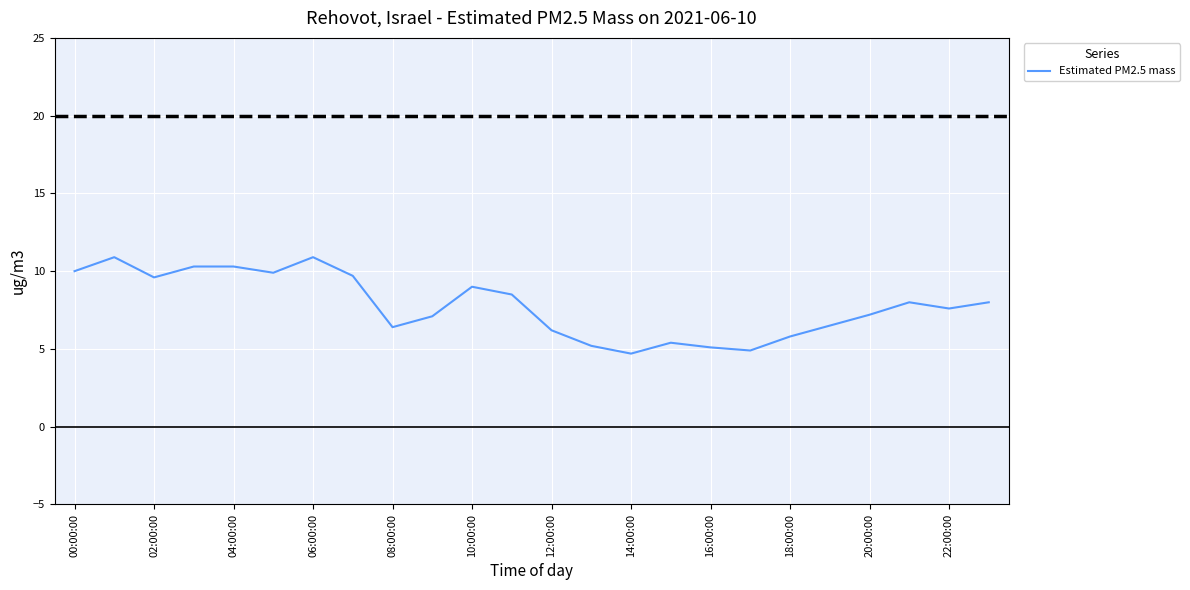

Does the chart have visible grid lines?

Yes